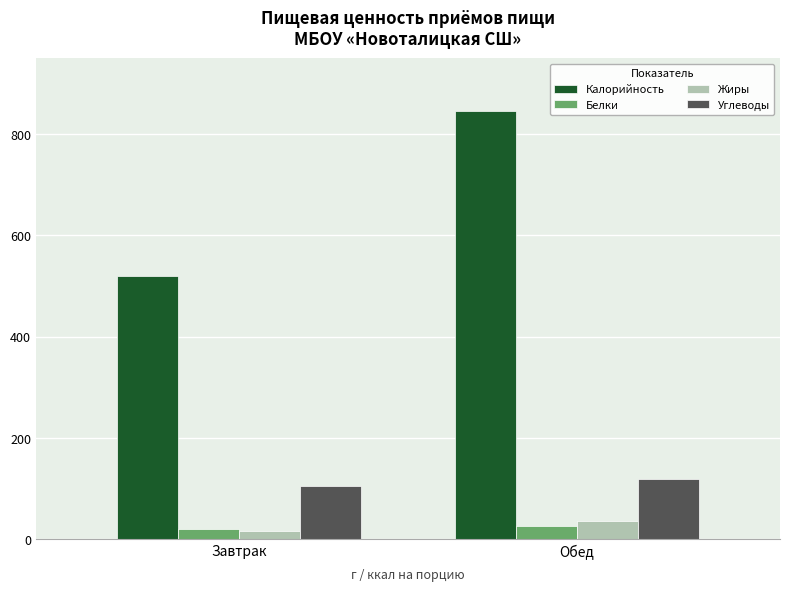

What position from the left is Обед?

2